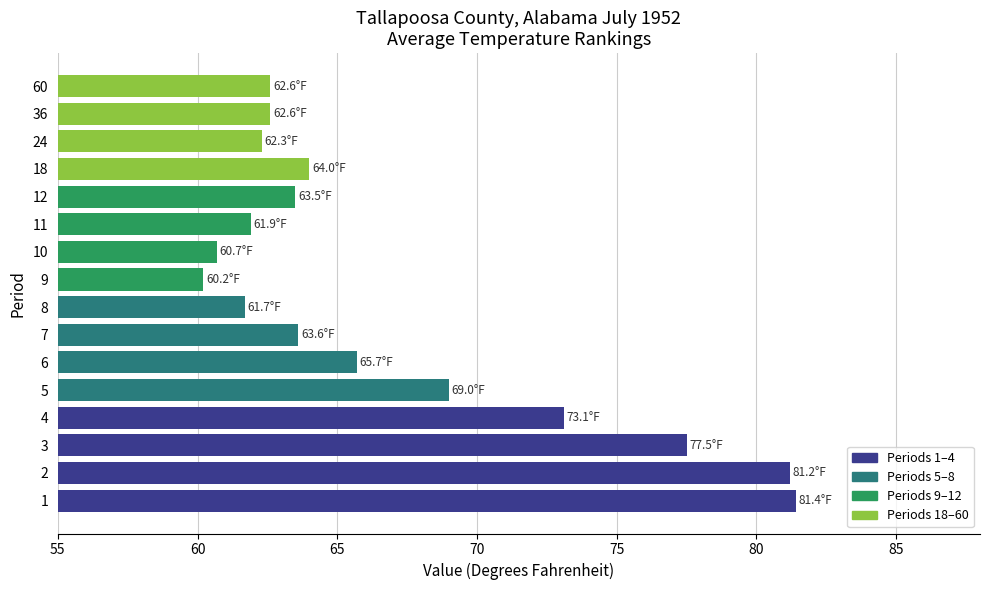

What is the maximum value shown in the chart?

81.4